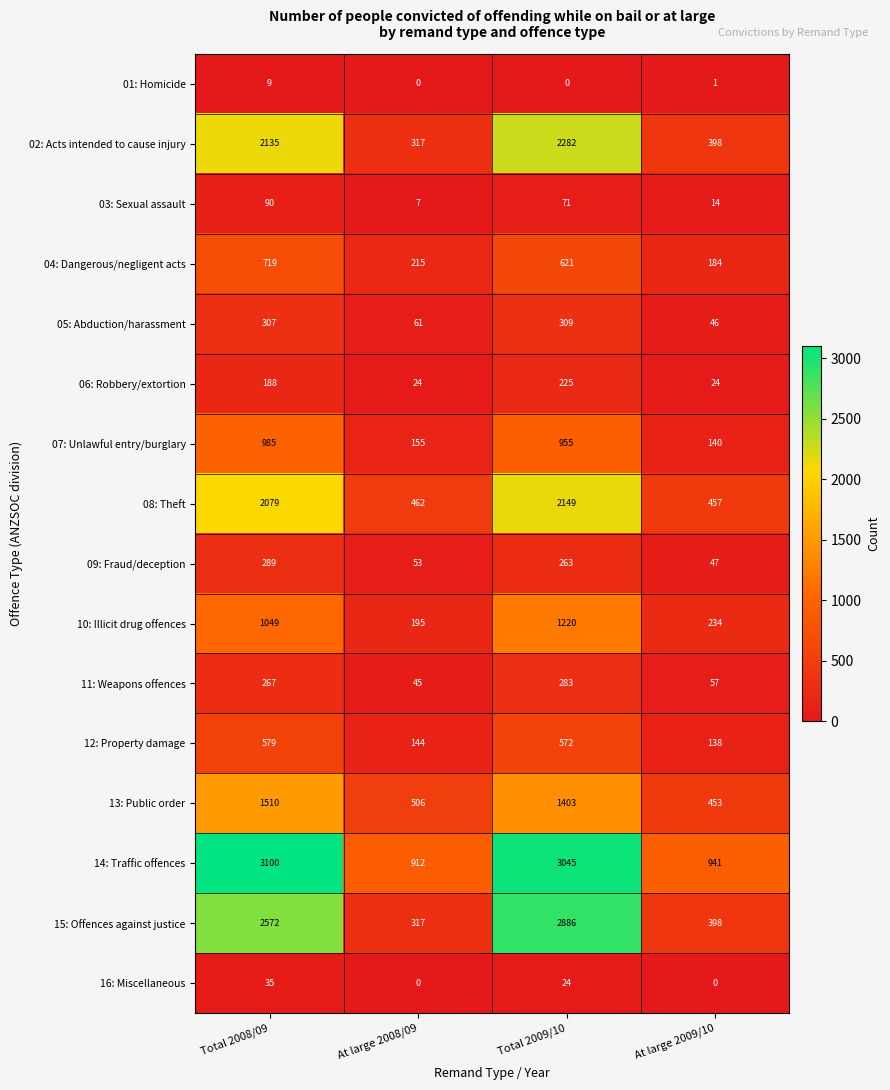

Count the number of data series in this chart.

16